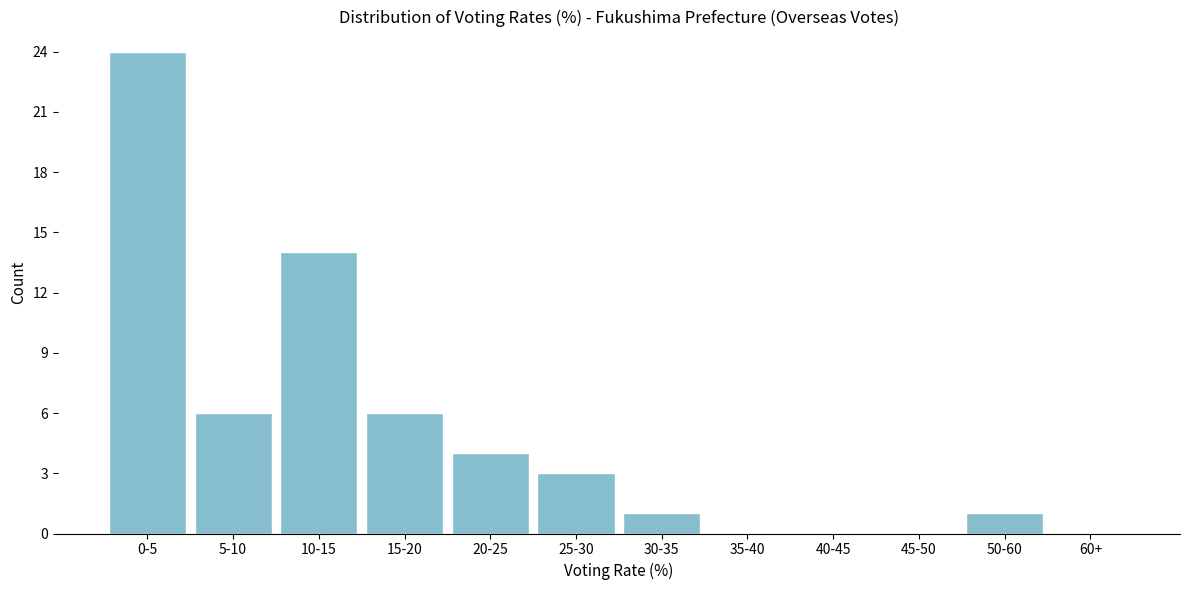

Reading right to left, extract all data points from this chart.

60+=0	50-60=1	45-50=0	40-45=0	35-40=0	30-35=1	25-30=3	20-25=4	15-20=6	10-15=14	5-10=6	0-5=24